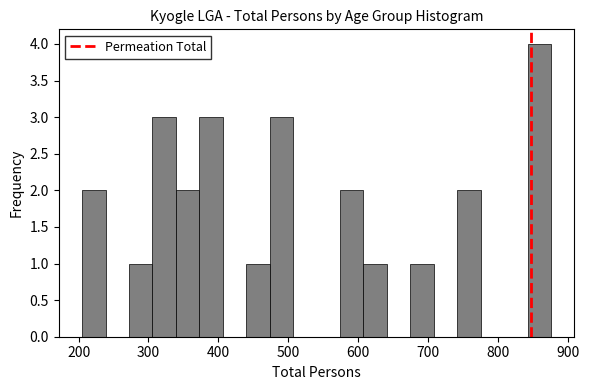

Read against the x-axis, roughly where is the centre of the tallest bar?

860